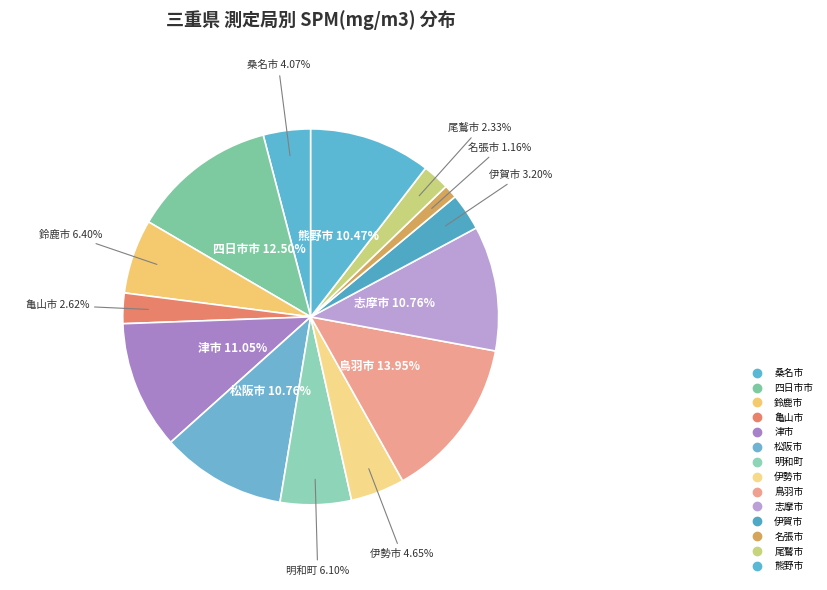

How many segments does this pie chart have?

14